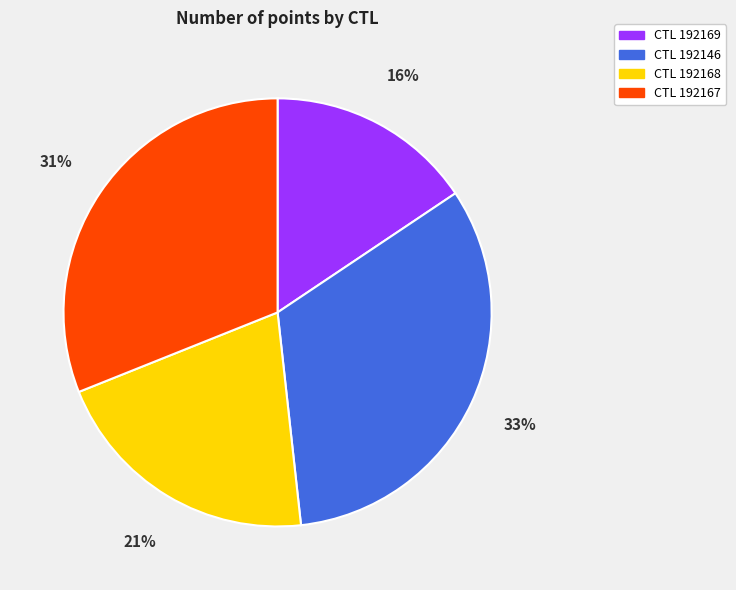

Does any single category account for the majority?

No